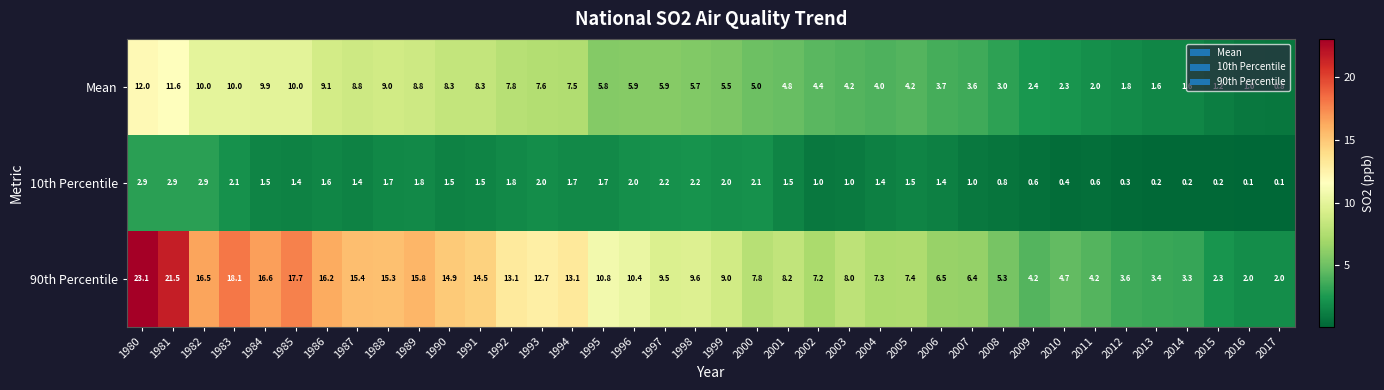

How many data points does each series have?

38